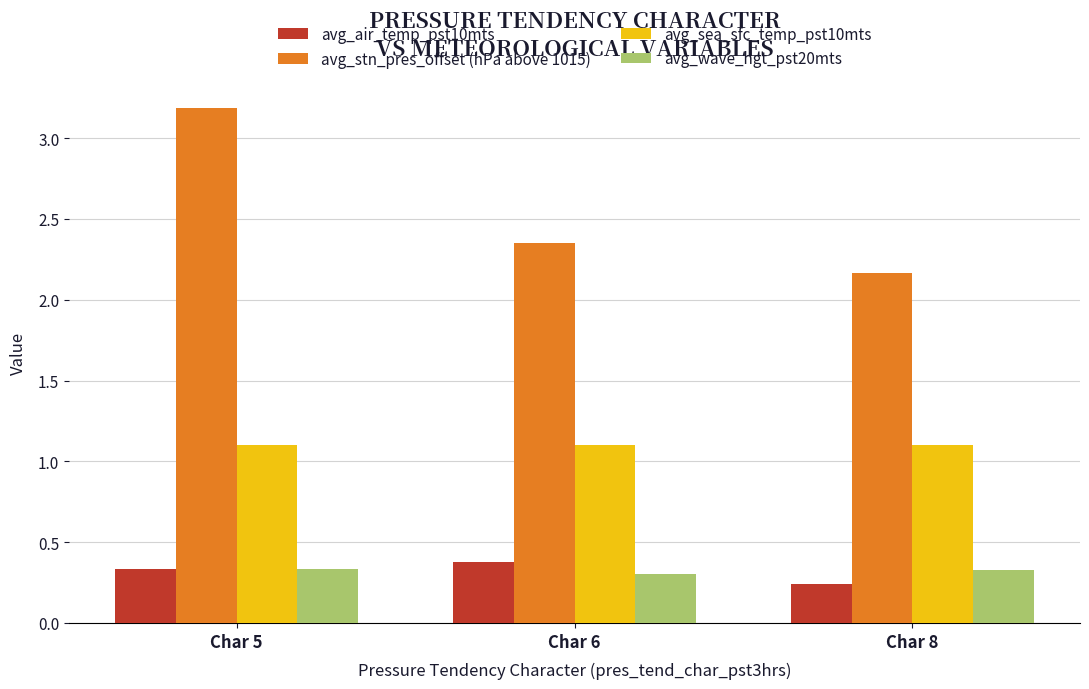

Where is avg_stn_pres_offset (hPa above 1015) nearest to the value 2?

Char 8